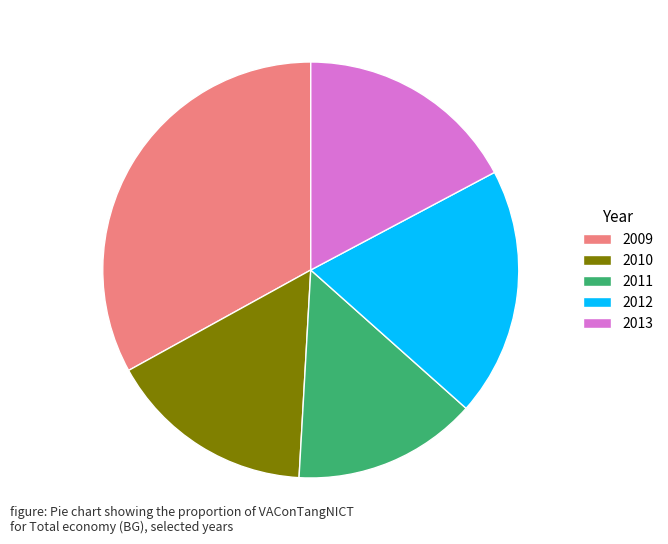

Between 2013 and 2010, which is larger?

2013